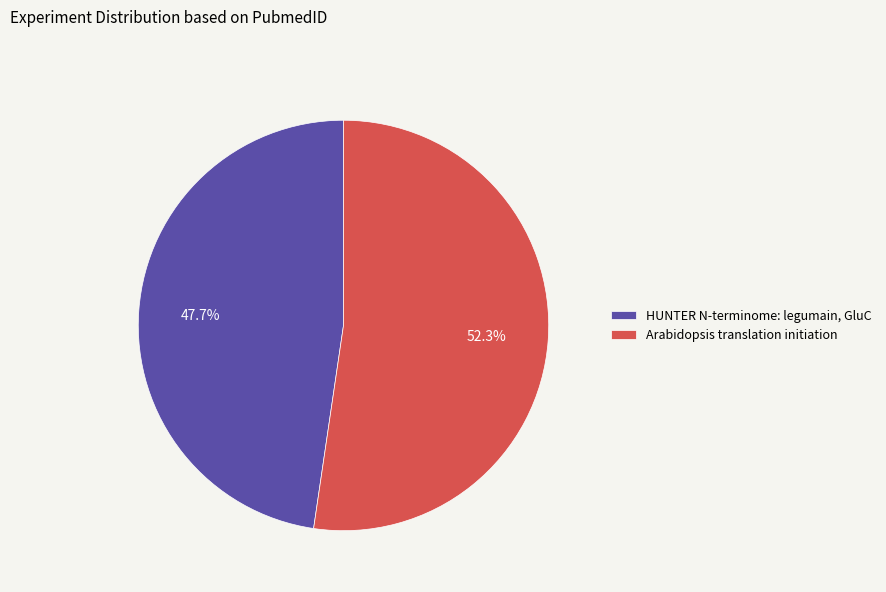

Count the number of slices in the pie.

2